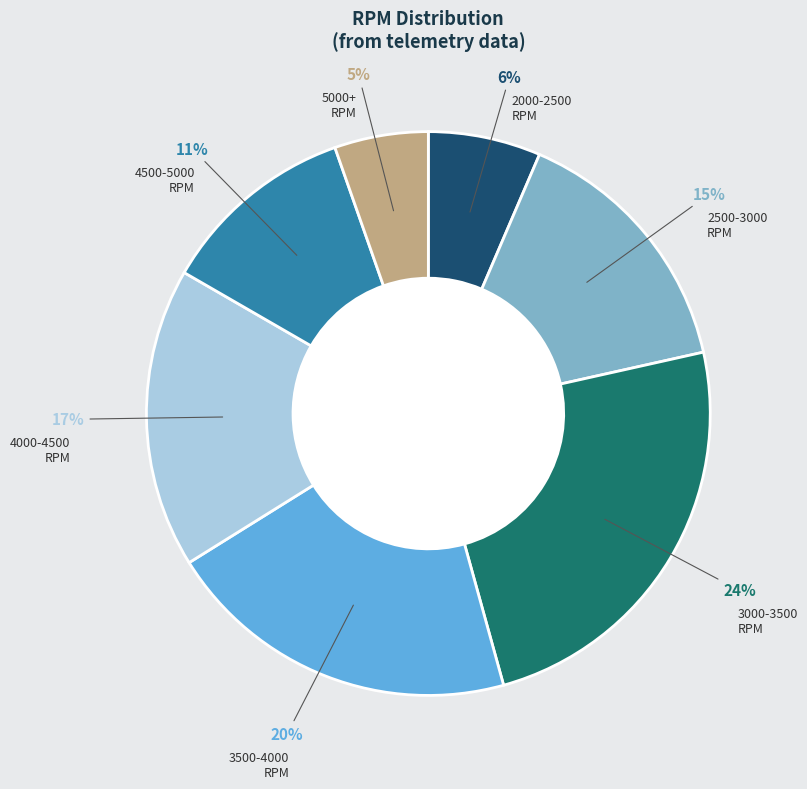

Is there any slice that represents more than half of the pie?

No